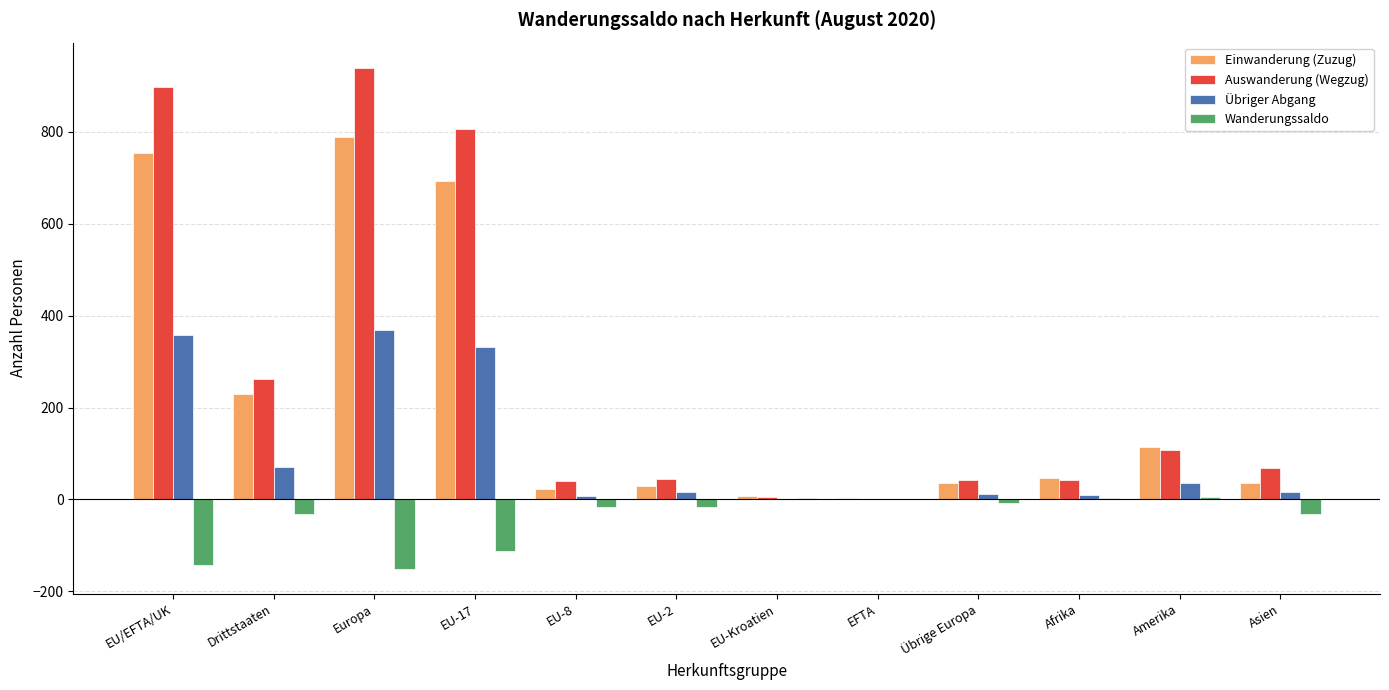

How many distinct data groups are displayed?

4